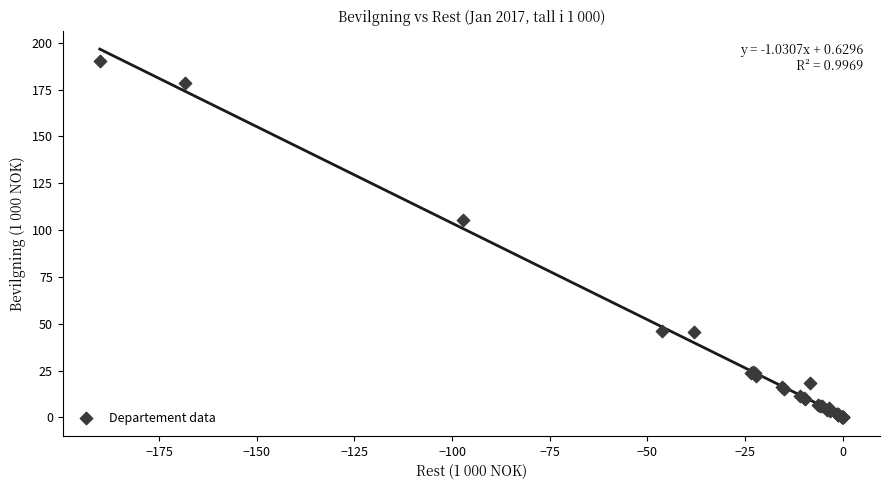

What Y value in the scatter plot is closest to 95?

105.4